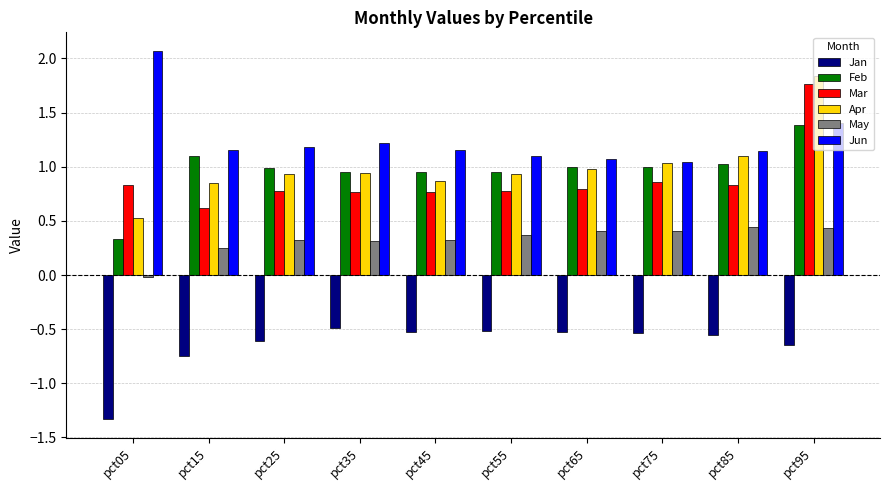

Which series has the largest range (max minus min)?

Apr